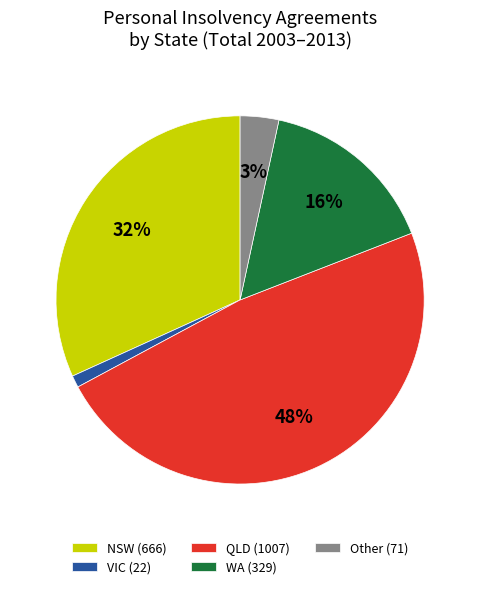

To the nearest percent, what is the difference between the largest and smallest slice percentages?

47%